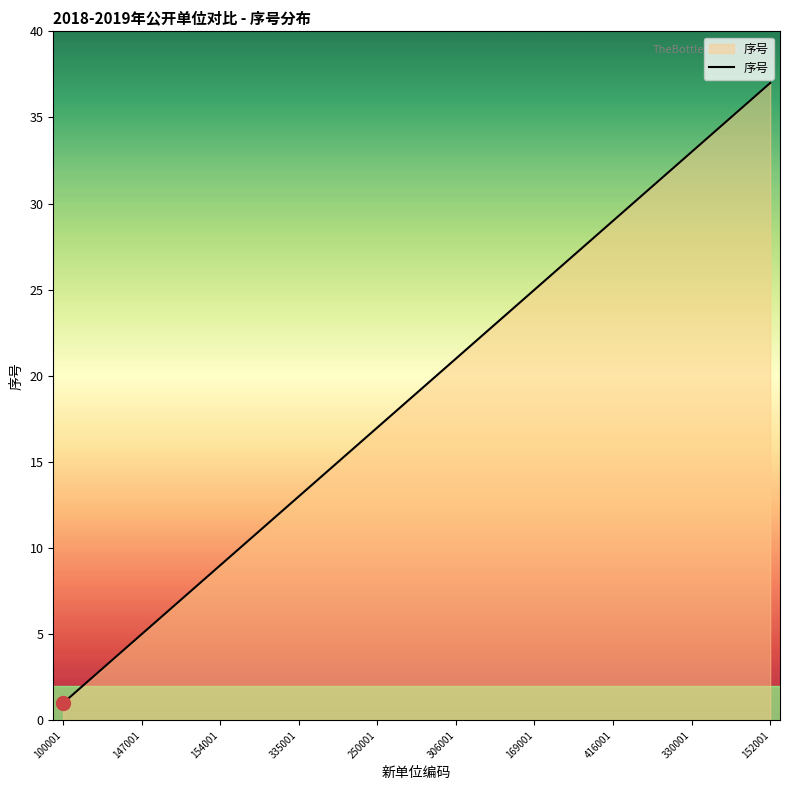

Count the number of categories in the chart.

37